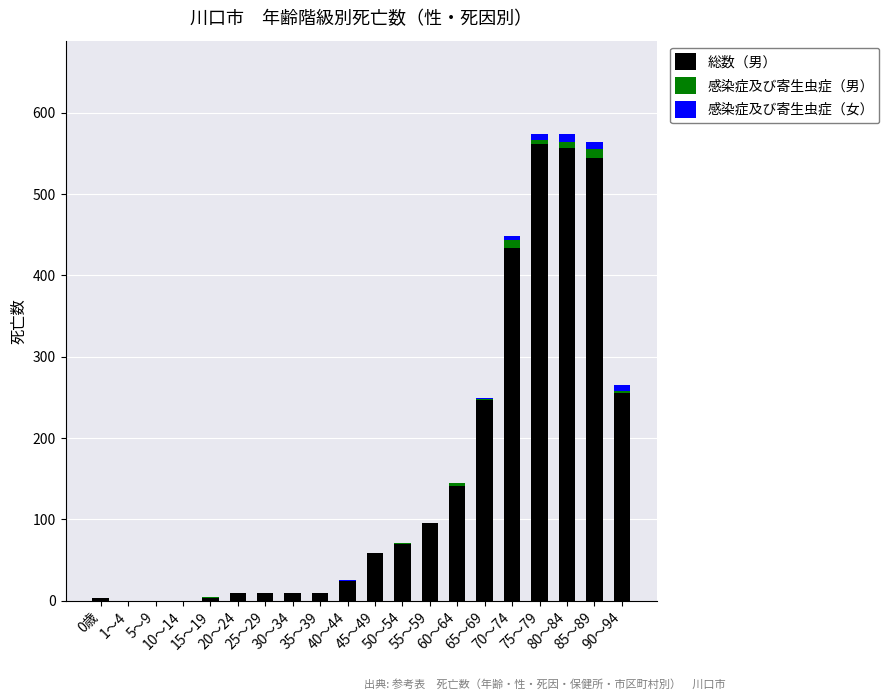

Does the chart contain stacked bars?

Yes